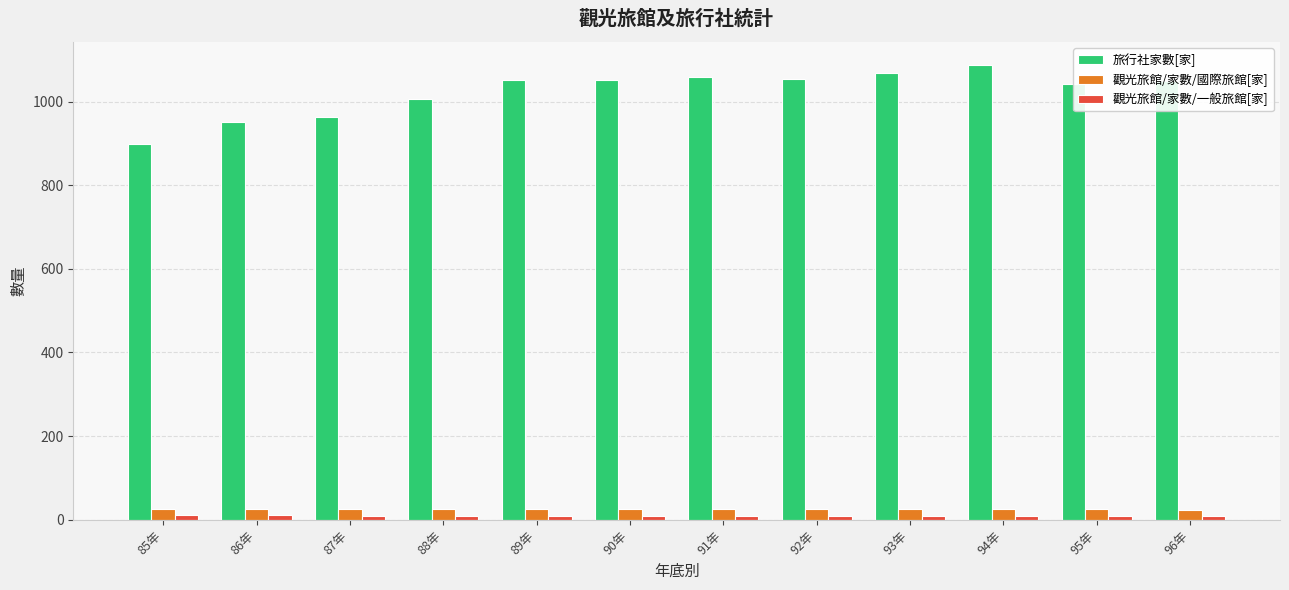

Is it true that 旅行社家數[家] equals 1048 at 96年?

True